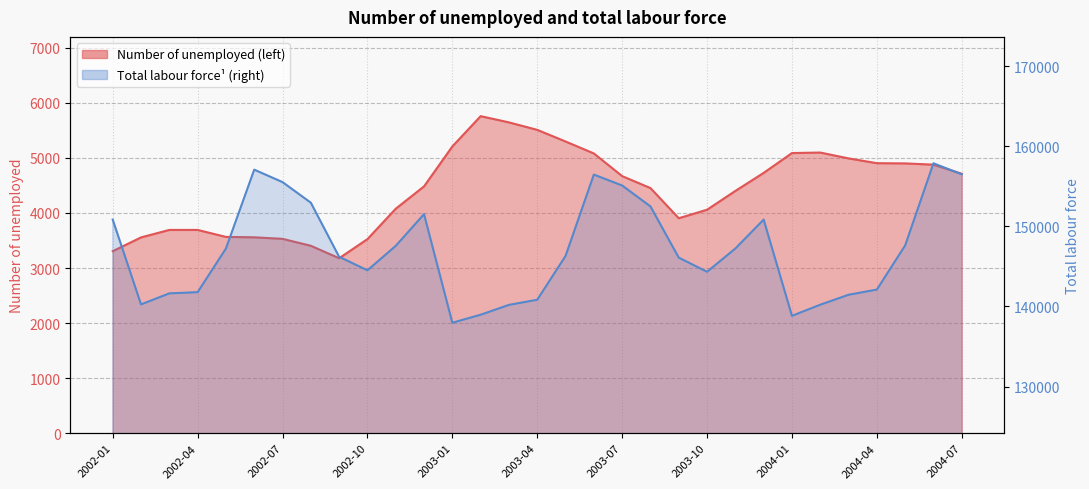

What is the difference between the maximum and second lowest values in the Total labour force (right) series?

19050